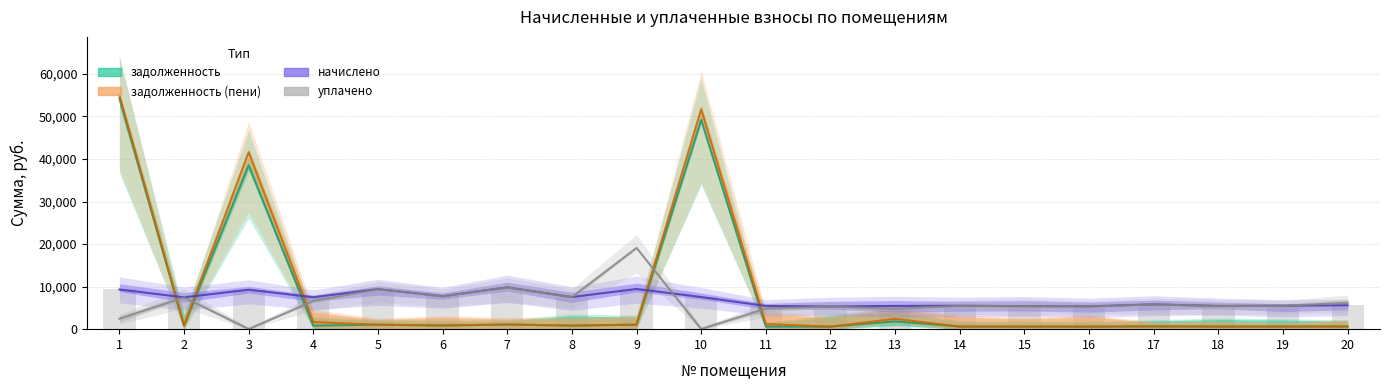

The начислено series shows 10078.6 at 10. True or false?

False